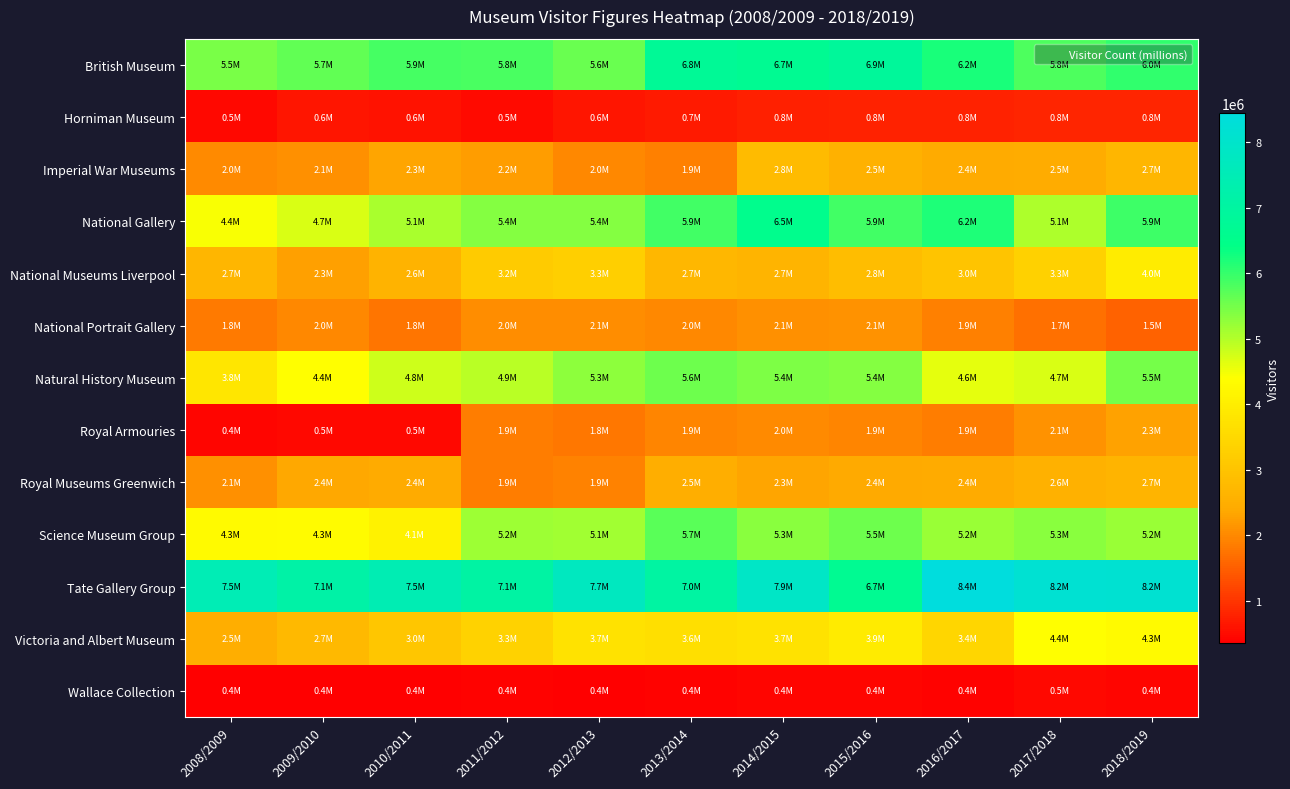

Which series has the largest total across all categories?

Tate Gallery Group